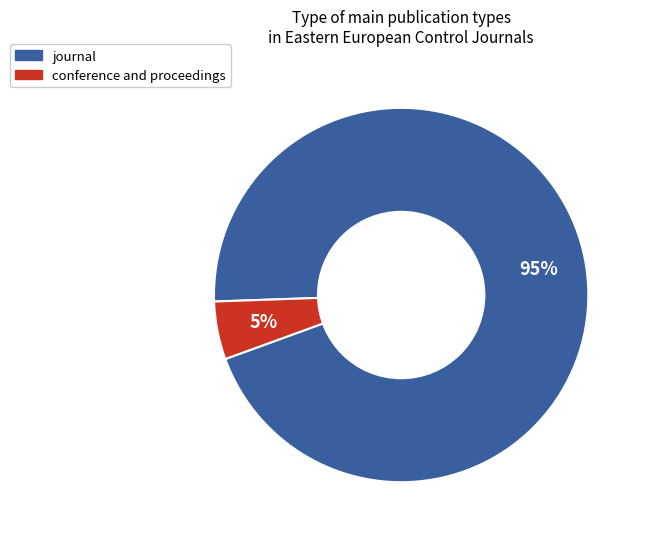

Rank the categories by value from highest to lowest.

journal, conference and proceedings